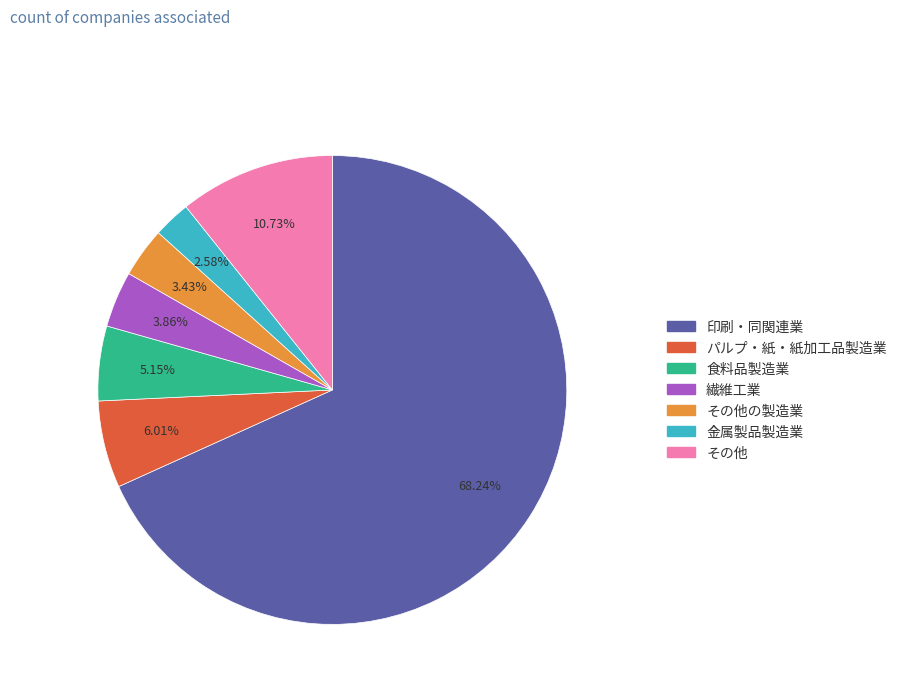

Is there a majority slice in this chart?

Yes